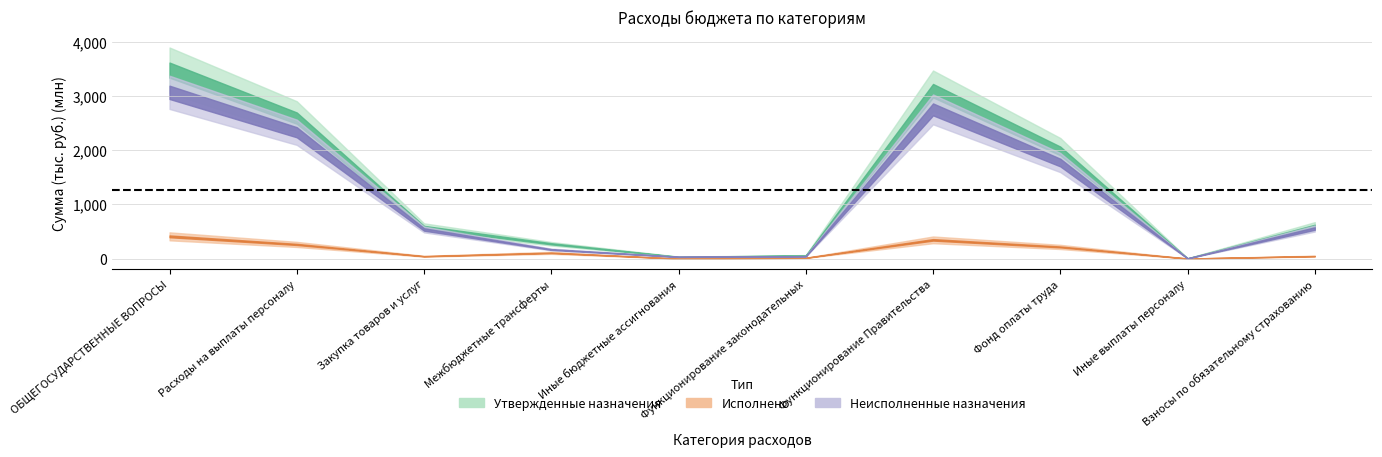

What is the sum of the Неисполненные назначения values at Расходы на выплаты персоналу and Межбюджетные трансферты?

2501041.4